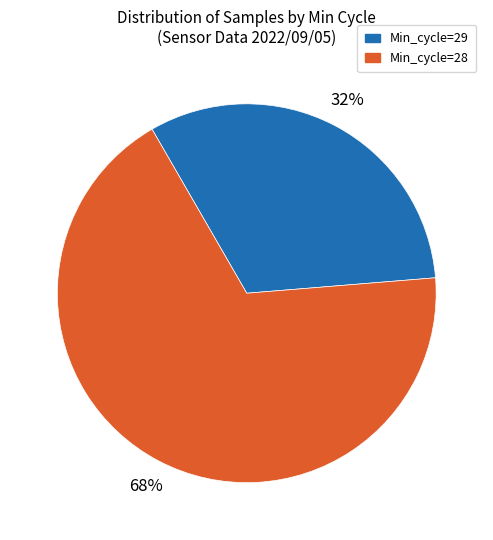

Is there any slice that represents more than half of the pie?

Yes